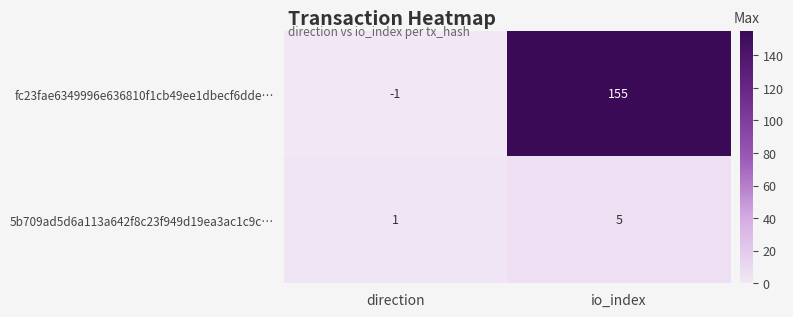

At direction, list the series in order from smallest to largest.

fc23fae6349996e636810f1cb49ee1dbecf6dde…, 5b709ad5d6a113a642f8c23f949d19ea3ac1c9c…